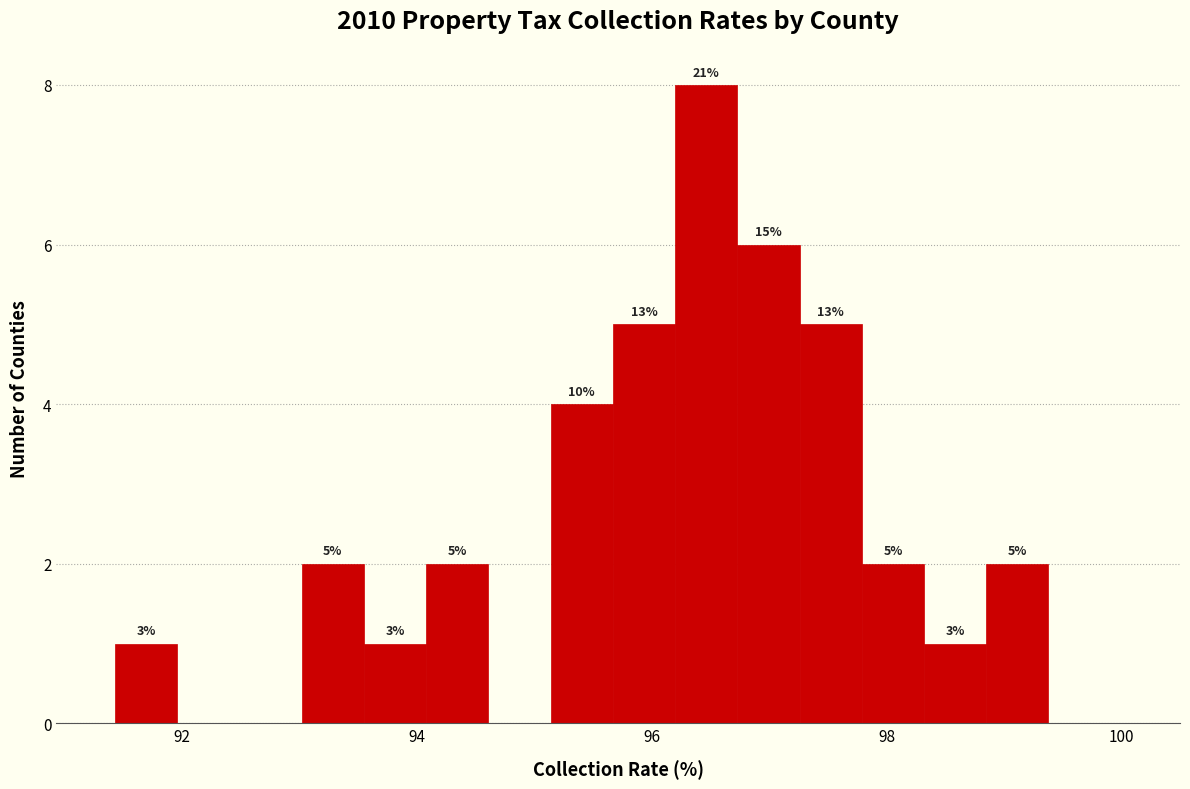

Read against the x-axis, roughly where is the centre of the tallest bar?

96.4